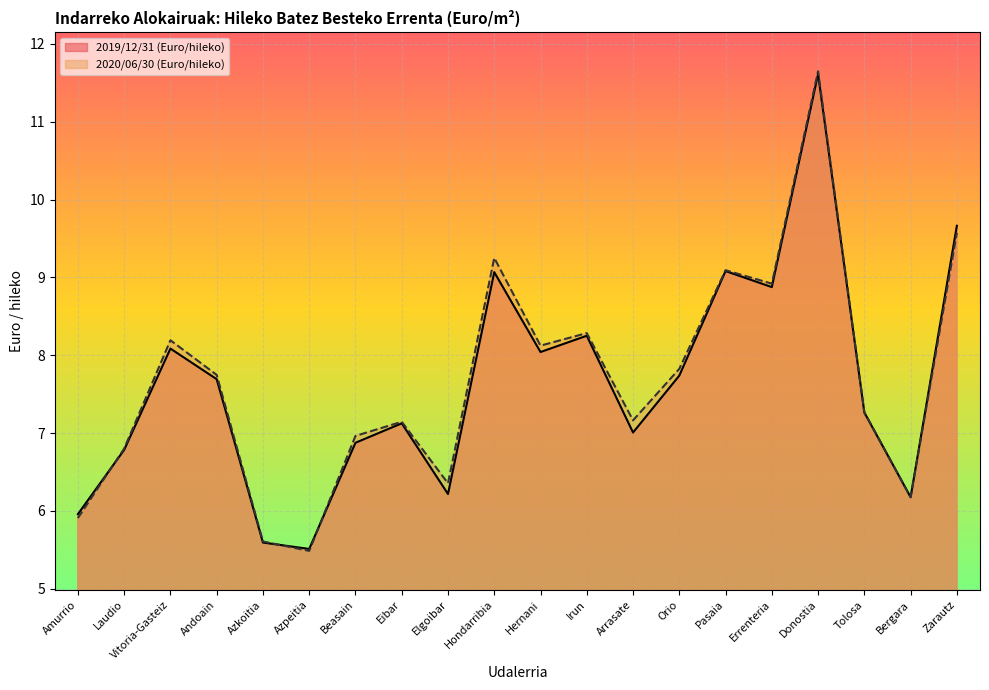

Which series has the largest total across all categories?

2020/06/30 (Euro/hileko)